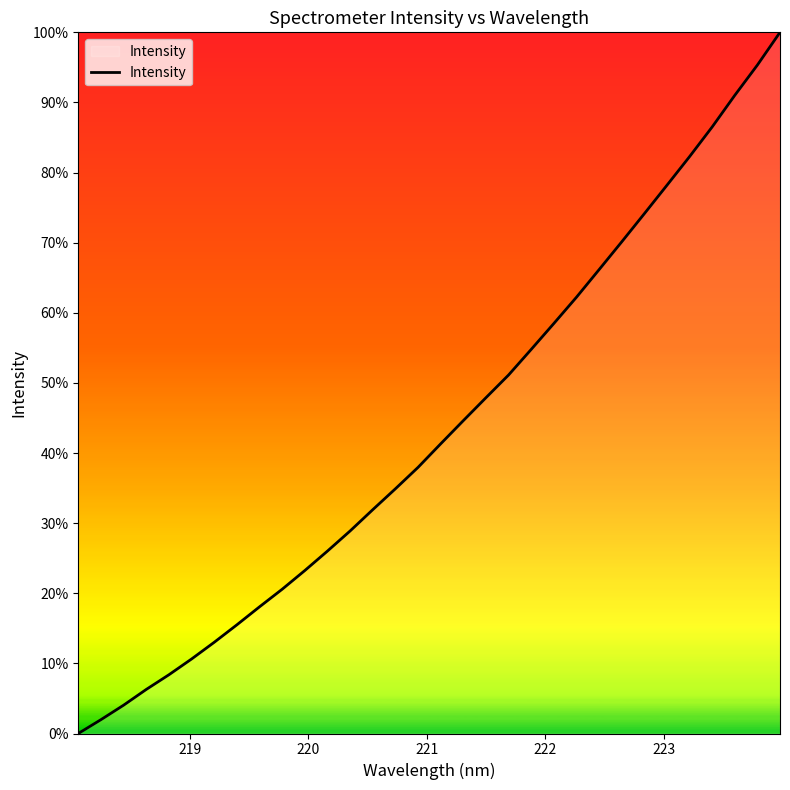

What is the maximum value shown in the chart?

100.0